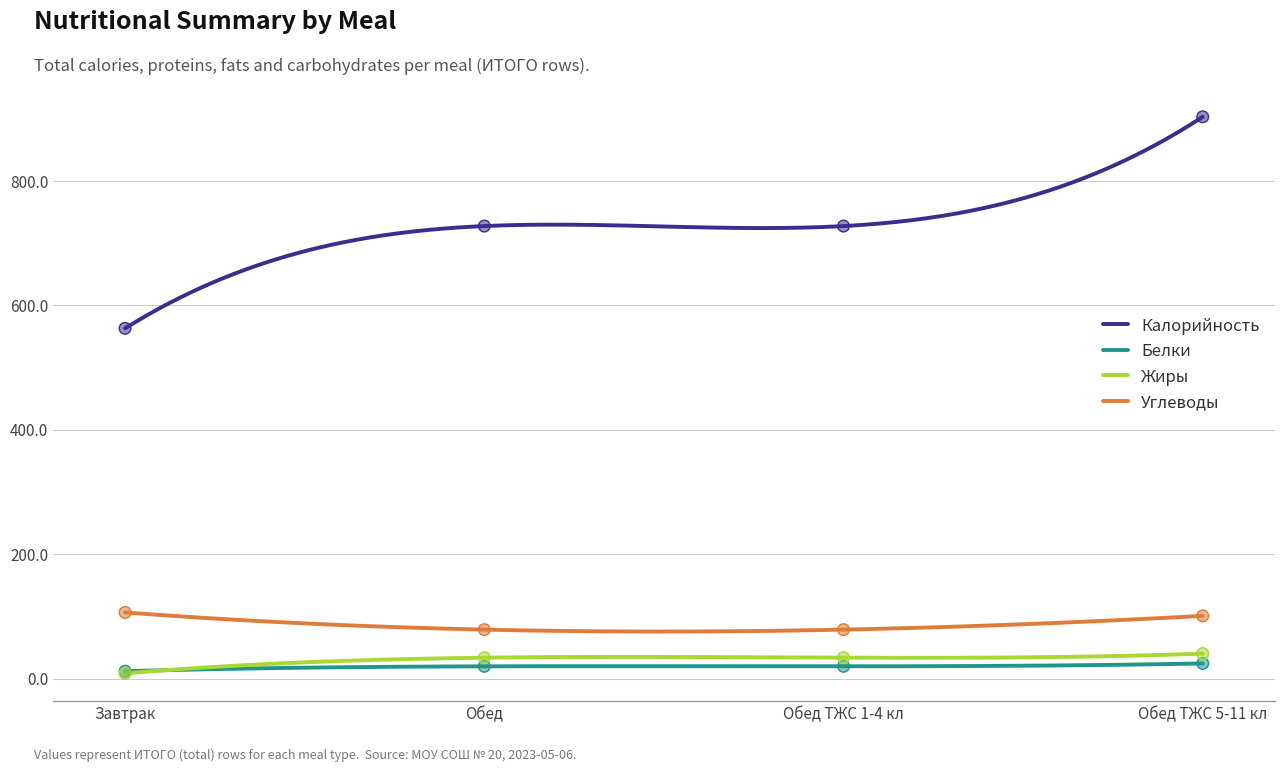

What are all the series names shown in the legend?

Калорийность, Белки, Жиры, Углеводы